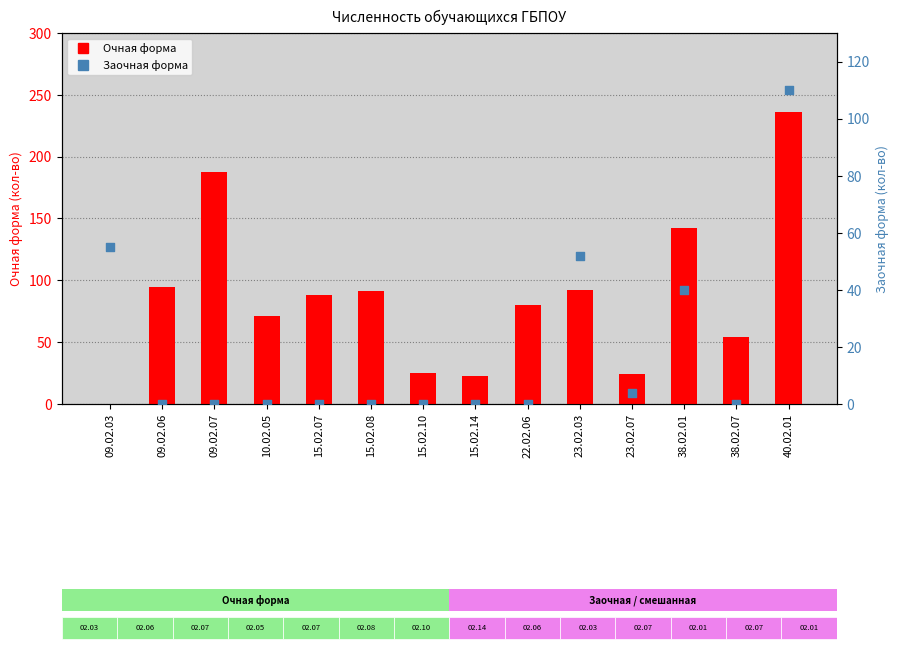

What is the total value across all series at 23.02.03?

144